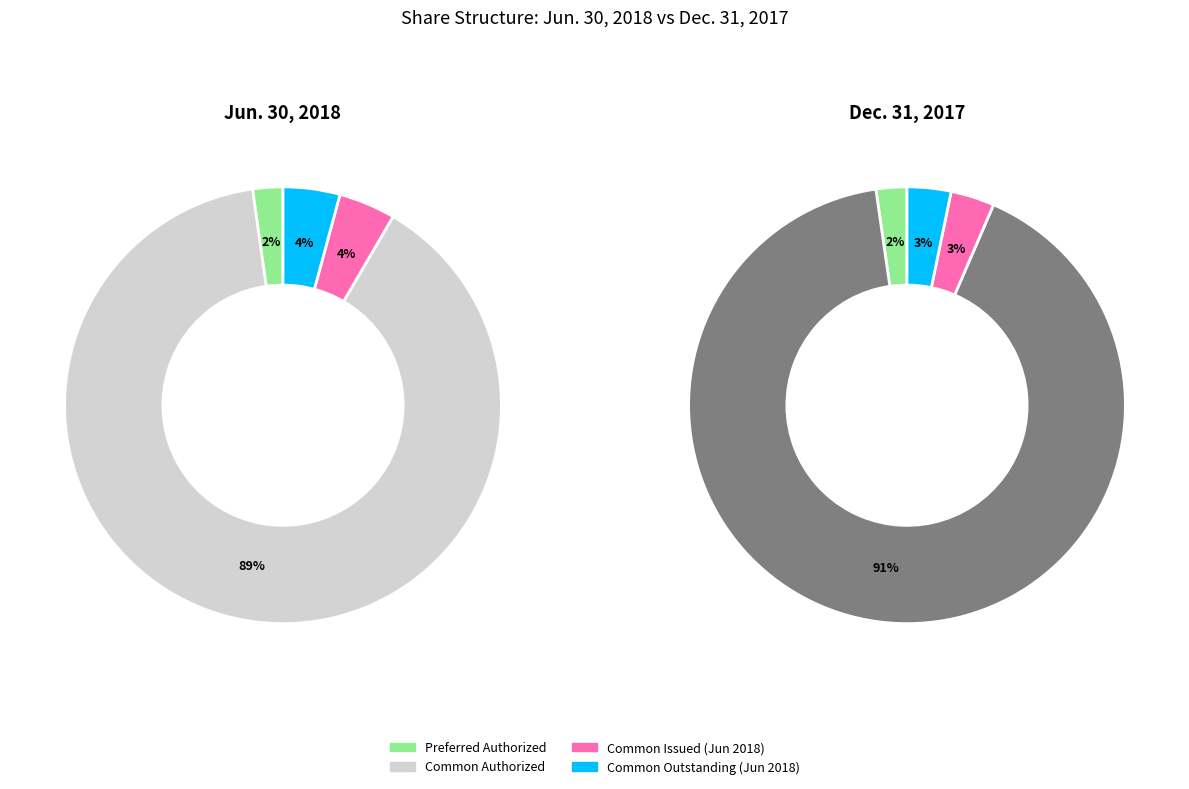

True or false: Preferred shares authorized accounts for 13% of the total.

False